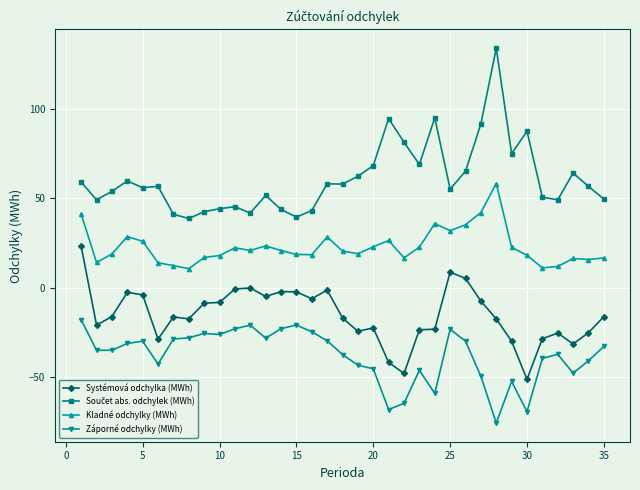

True or false: Kladné odchylky (MWh) and Záporné odchylky (MWh) cross at least once.

False